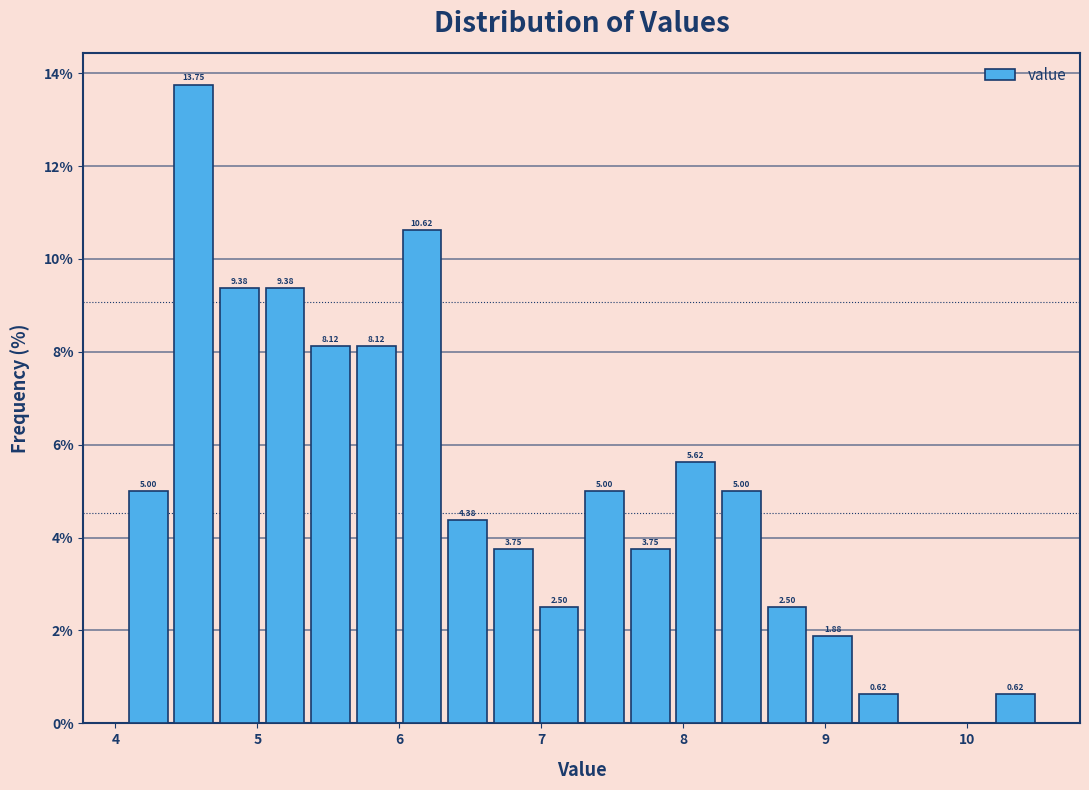

Read against the x-axis, roughly where is the centre of the tallest bar?

4.6